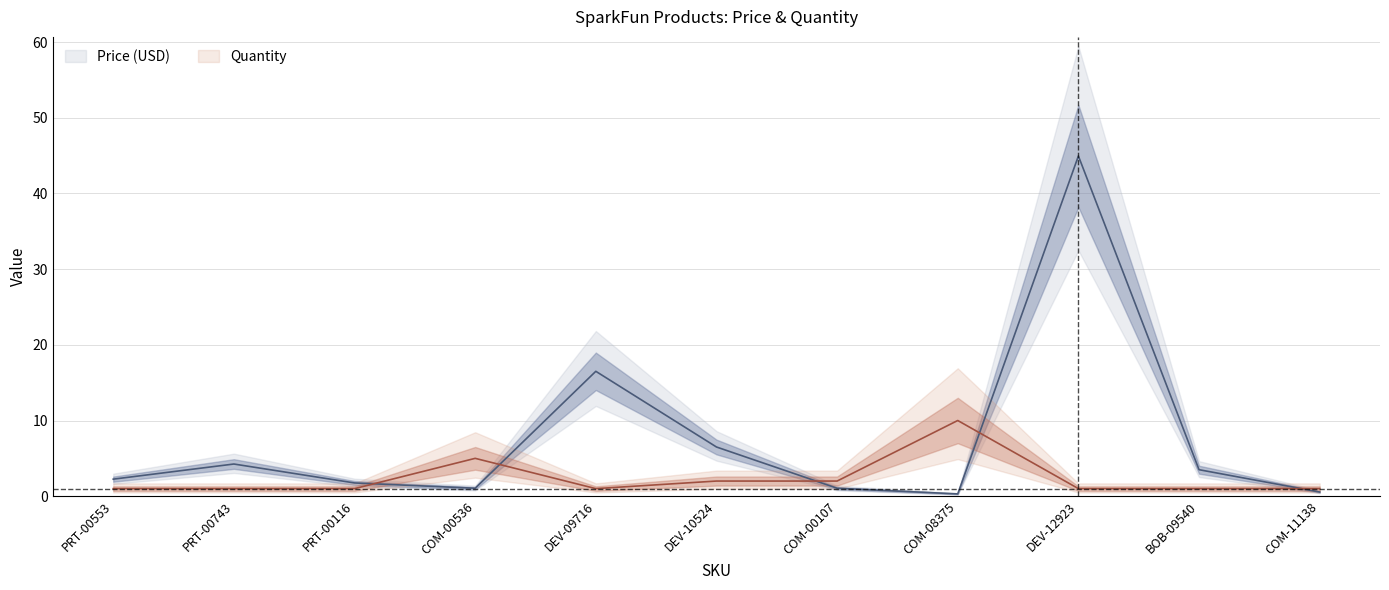

How many data points in Quantity are above 1?

4